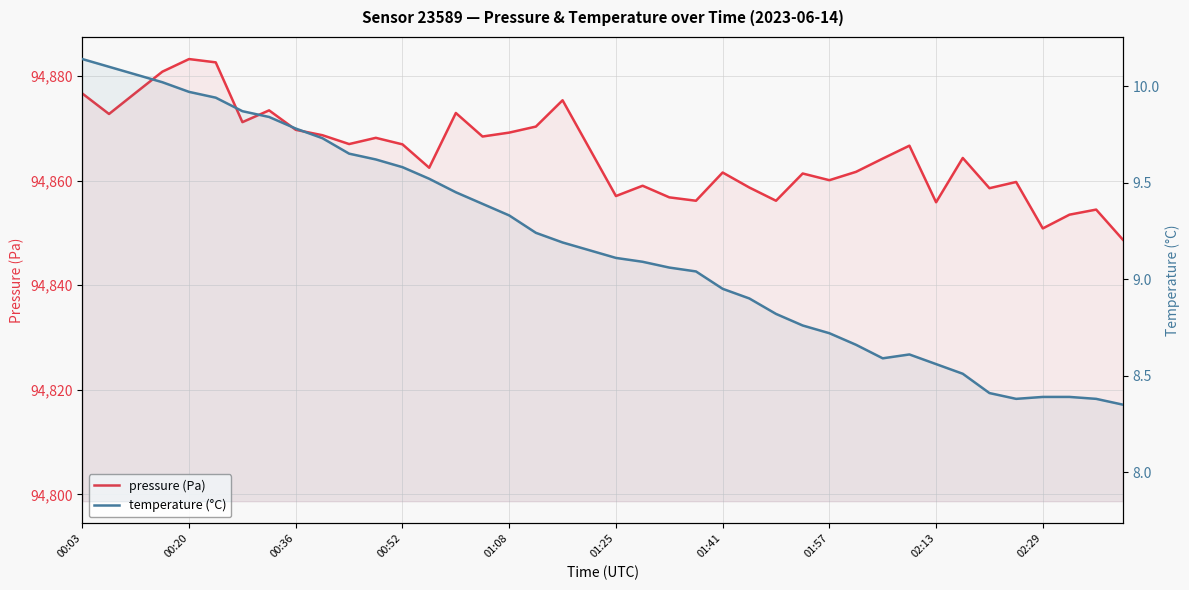

List the series in order of their peak value, highest first.

pressure (Pa), temperature (°C)